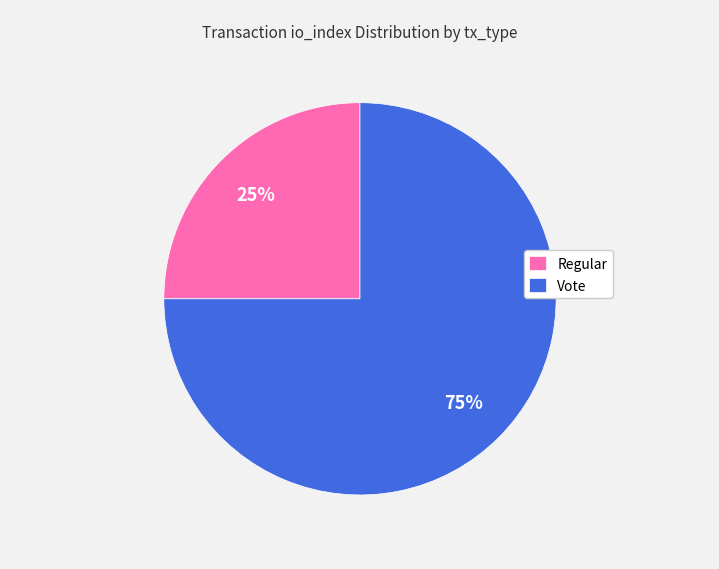

Rank the categories by value from highest to lowest.

Vote, Regular